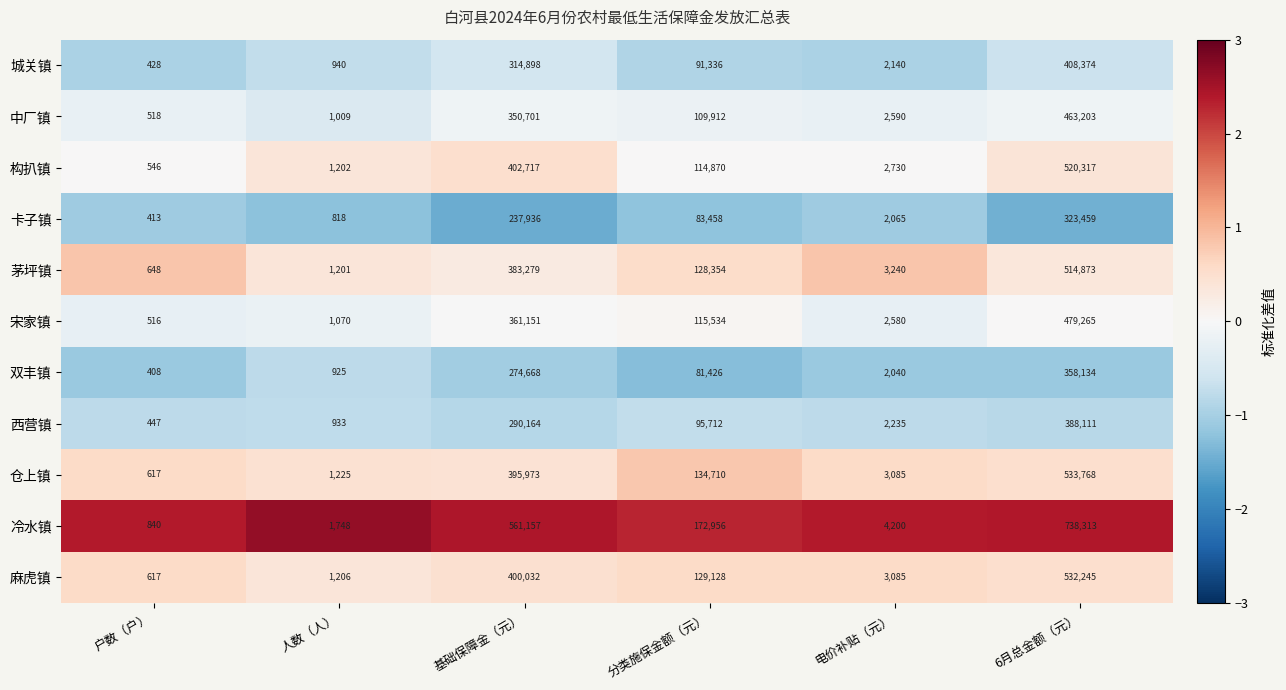

Which series has the largest total across all categories?

冷水镇